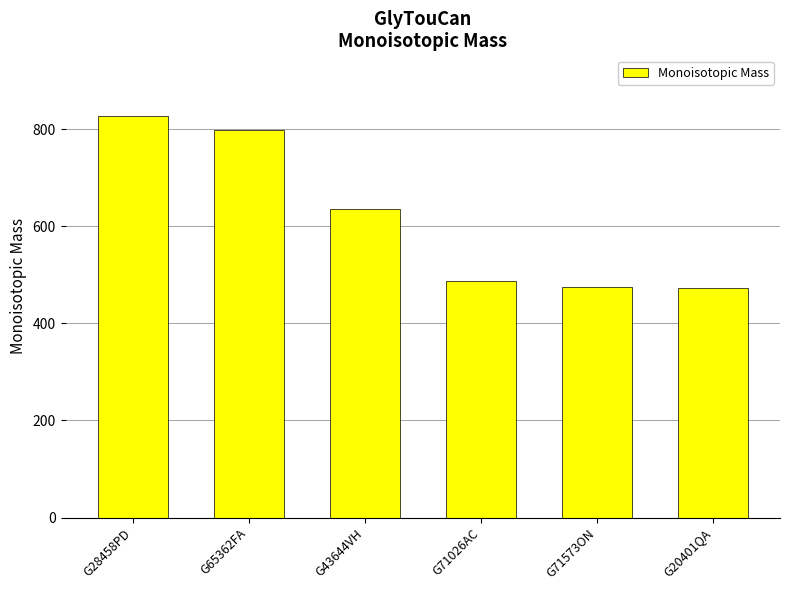

Approximately how many times larger is the value at G20401QA compared to G71026AC?

1.0